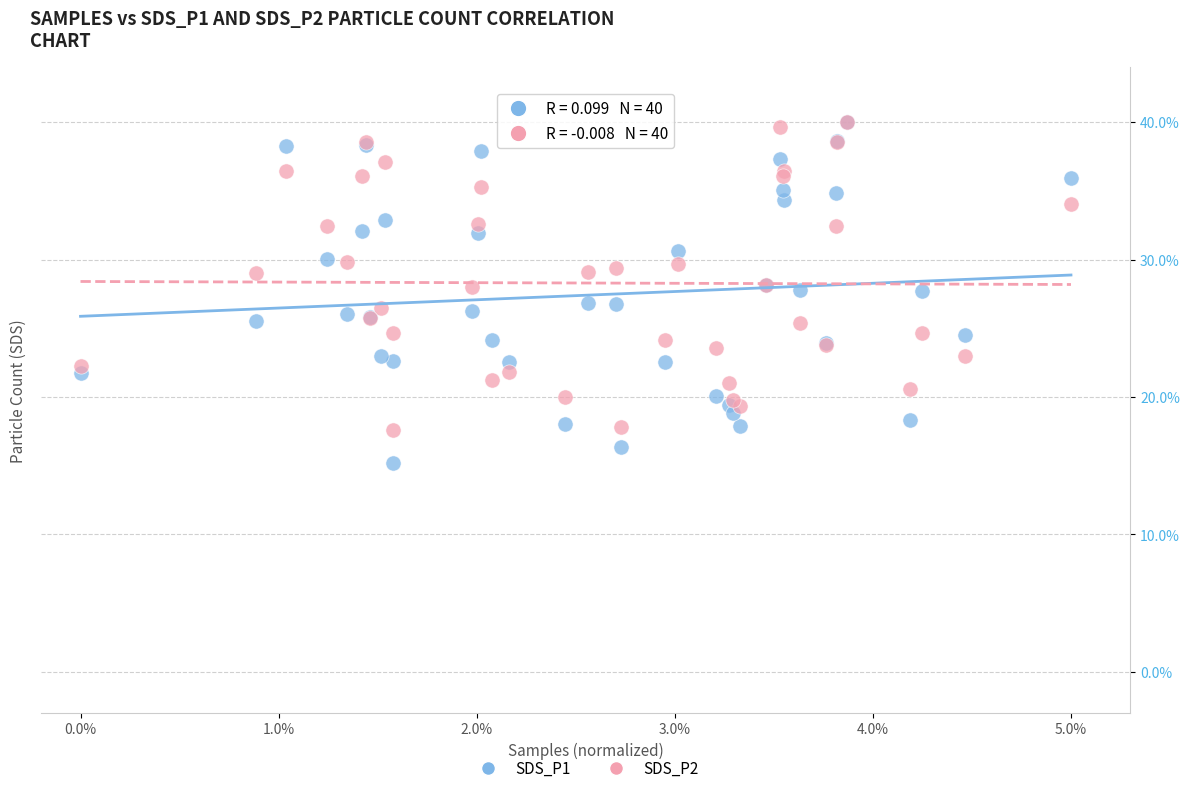

What are all the series names shown in the legend?

SDS_P1, SDS_P2